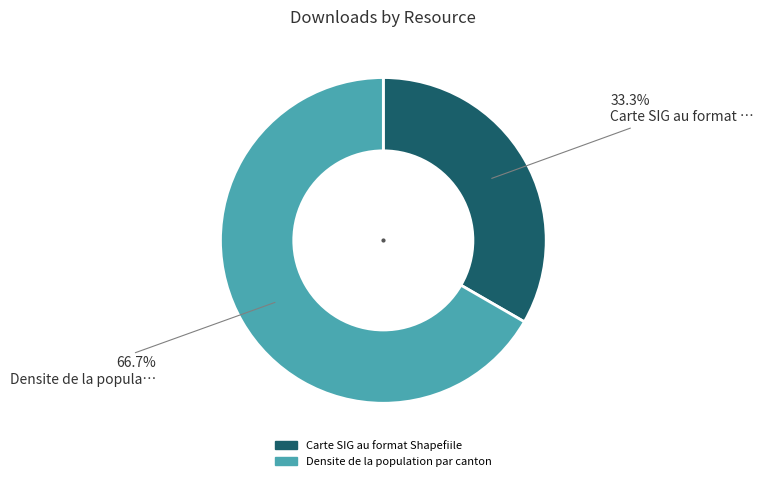

To the nearest percent, what is the difference between the Carte SIG au format Shapefiile and Densite de la population par canton slice percentages?

33%